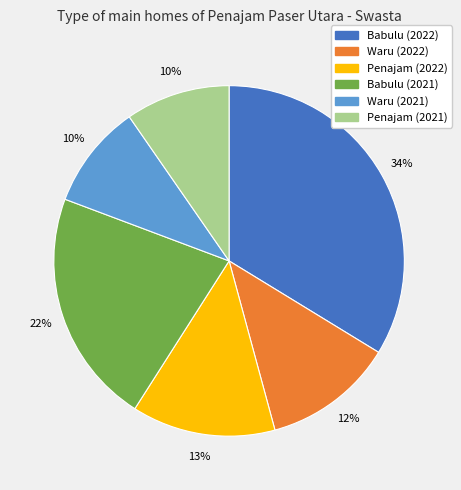

To the nearest percent, what is the difference between the largest and smallest slice percentages?

24%